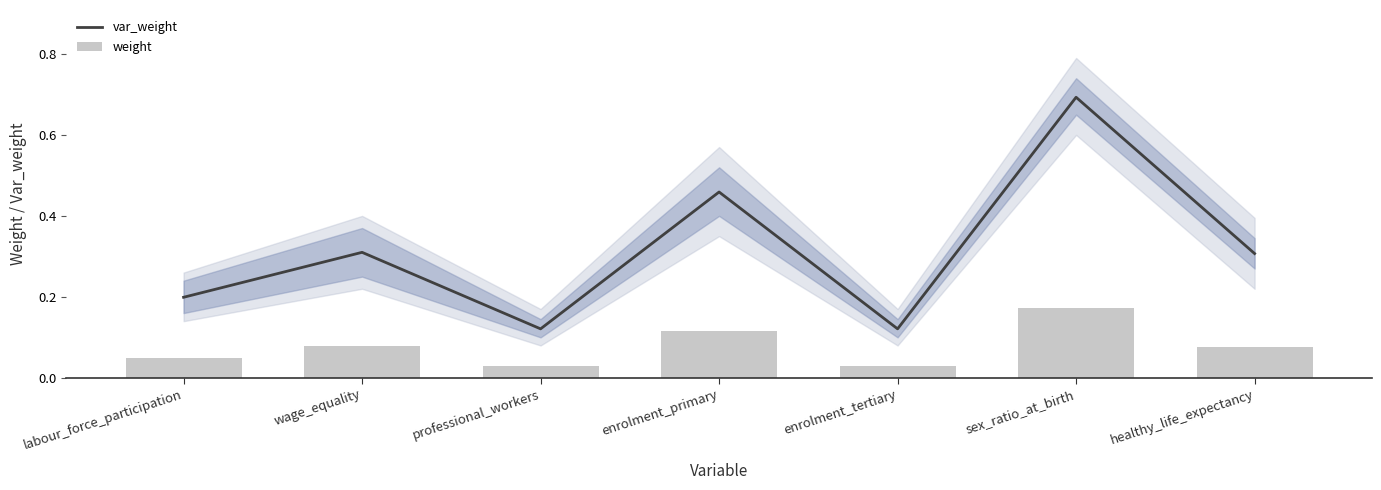

Which category has the highest value in the var_weight series?

sex_ratio_at_birth